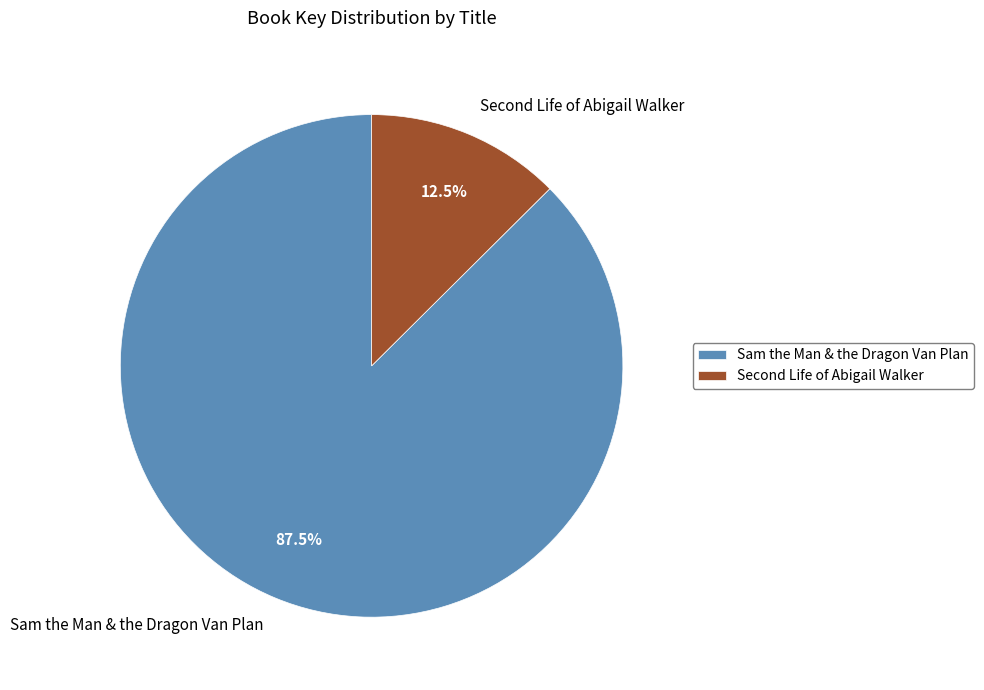

Does any single category account for the majority?

Yes